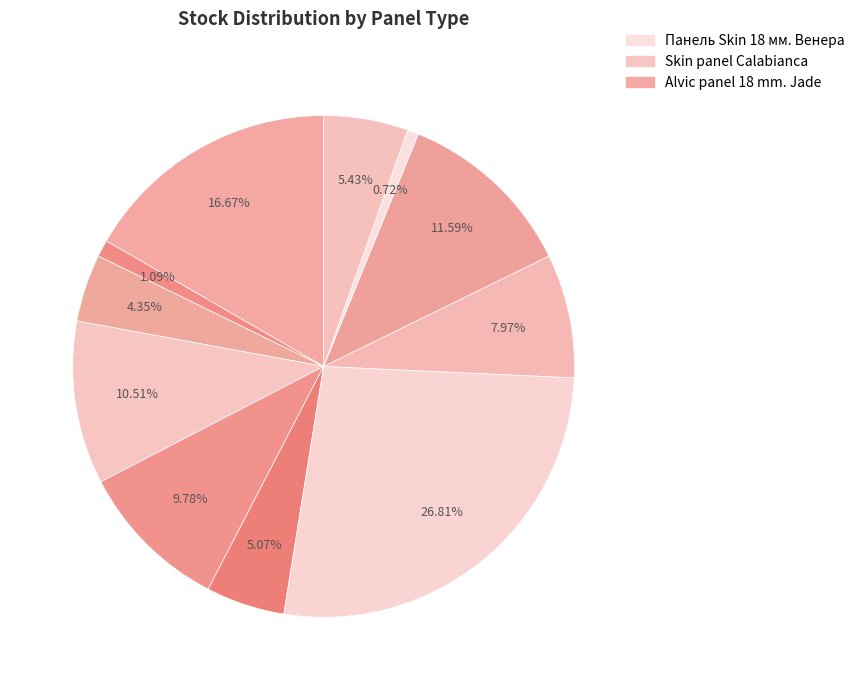

How many segments does this pie chart have?

11